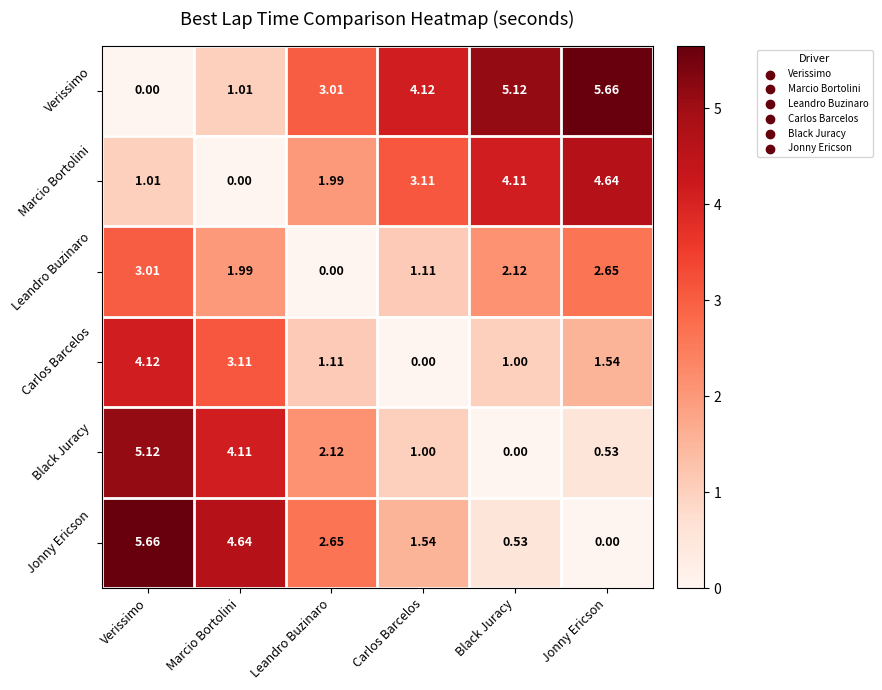

Which series has the largest total across all categories?

Verissimo